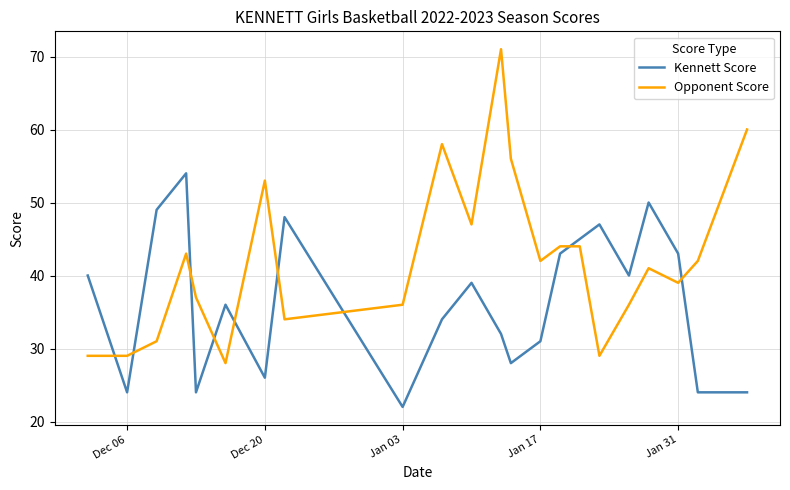

True or false: Opponent Score has more than 2 interior local peaks.

True